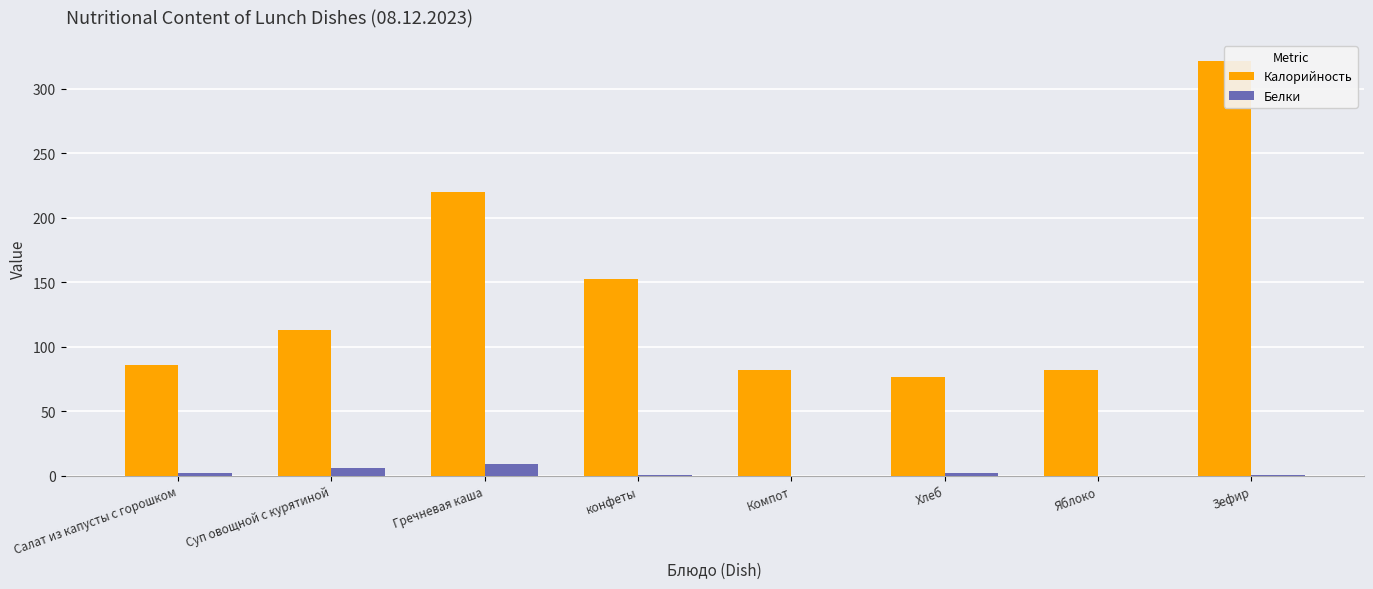

Does the chart contain stacked bars?

No